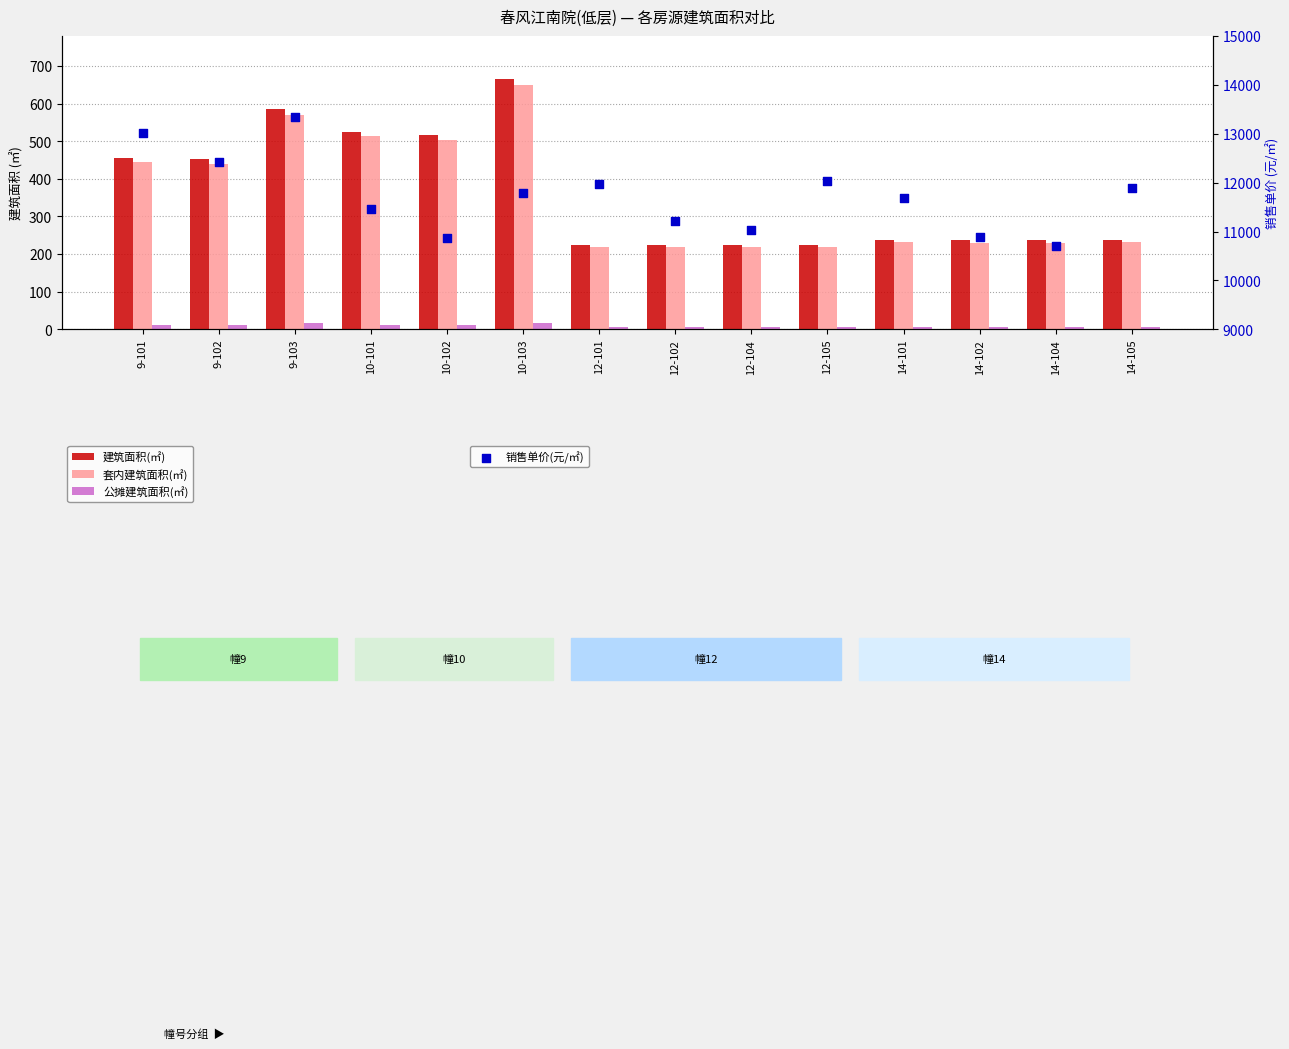

What are all the series names shown in the legend?

建筑面积(㎡), 套内建筑面积(㎡), 公摊建筑面积(㎡), 销售单价(元/㎡)